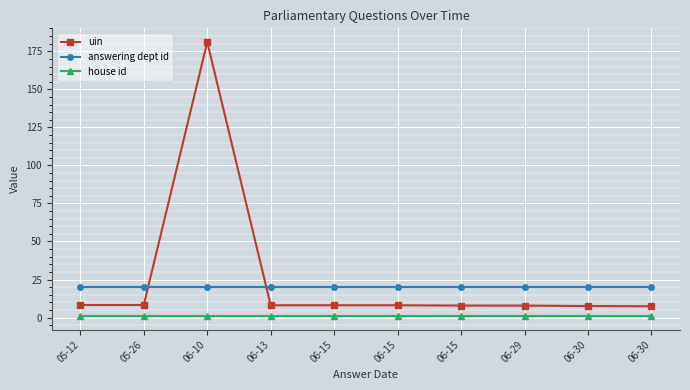

Read the house id value at 06-10.

1.0